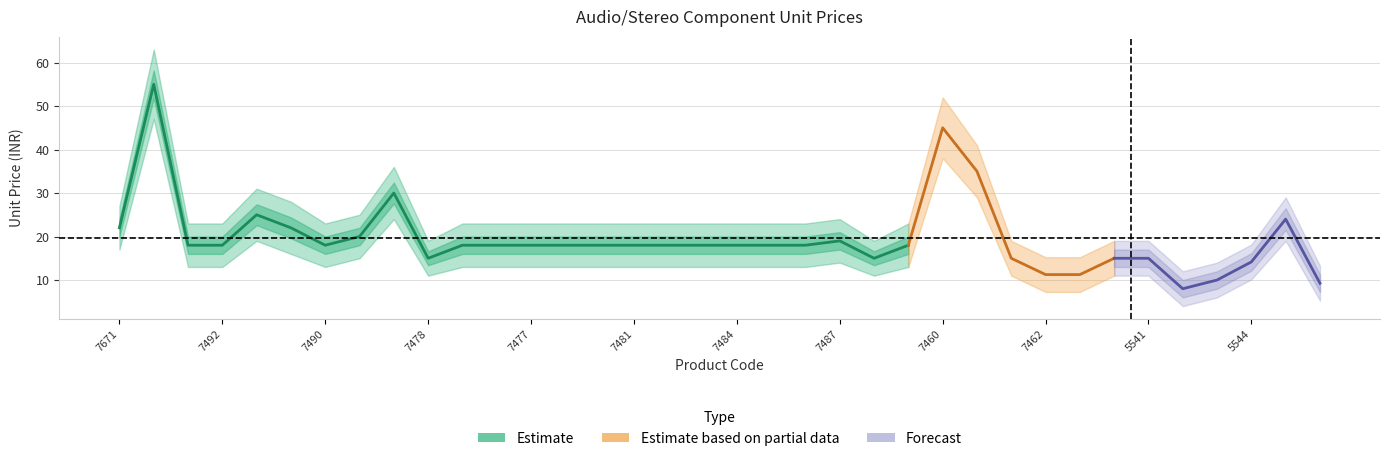

True or false: Unit Price has more than 0 points higher than both neighbors.

True